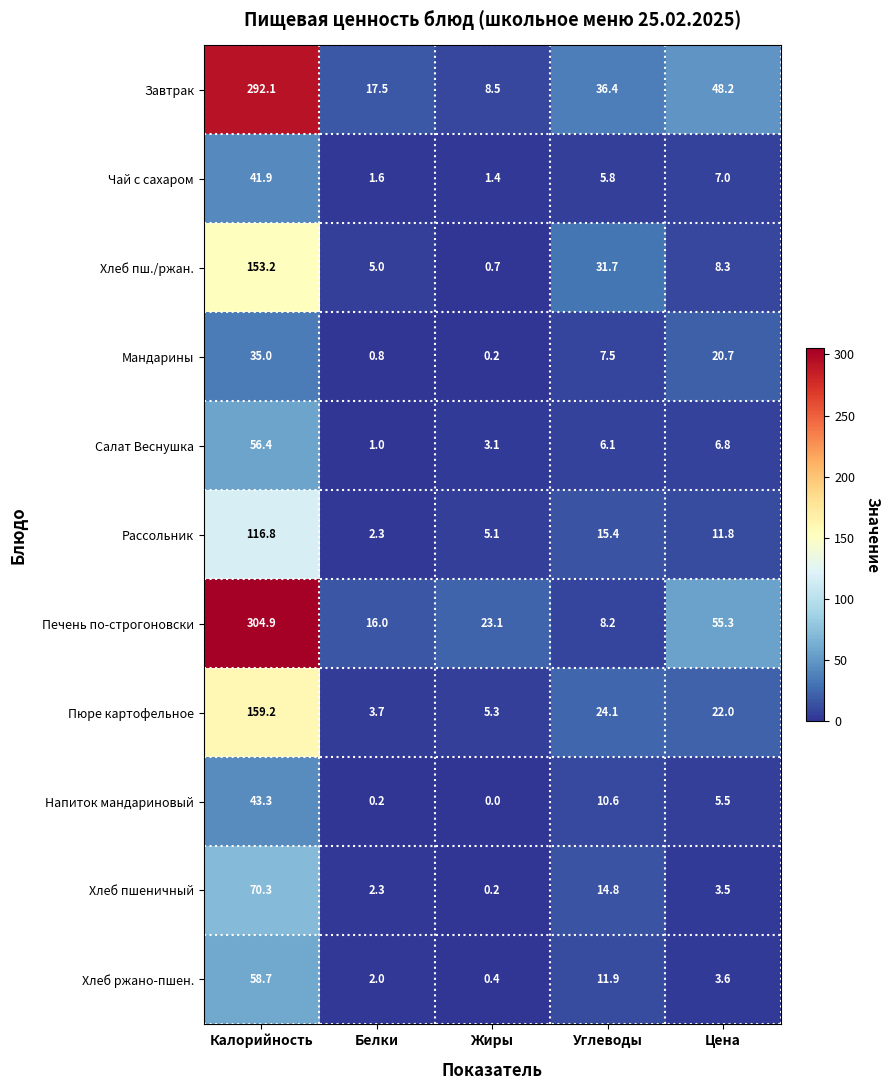

Read the Печень по-строгоновски value at Белки.

16.0